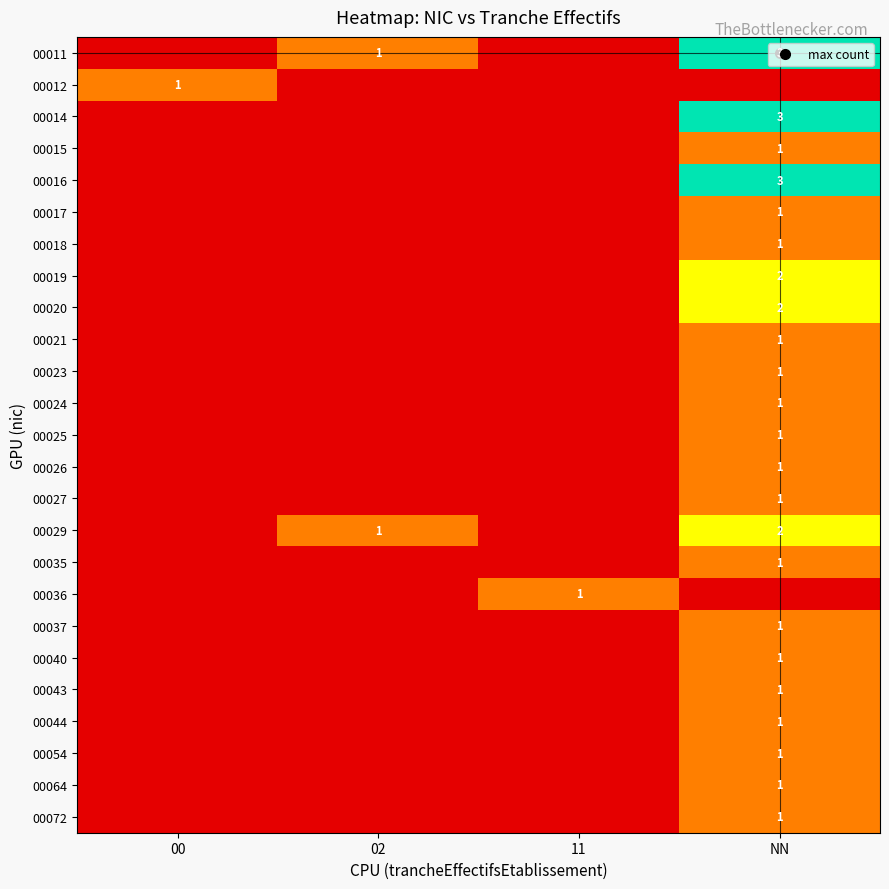

What is the difference between the maximum and second lowest values in the 00012 series?

1